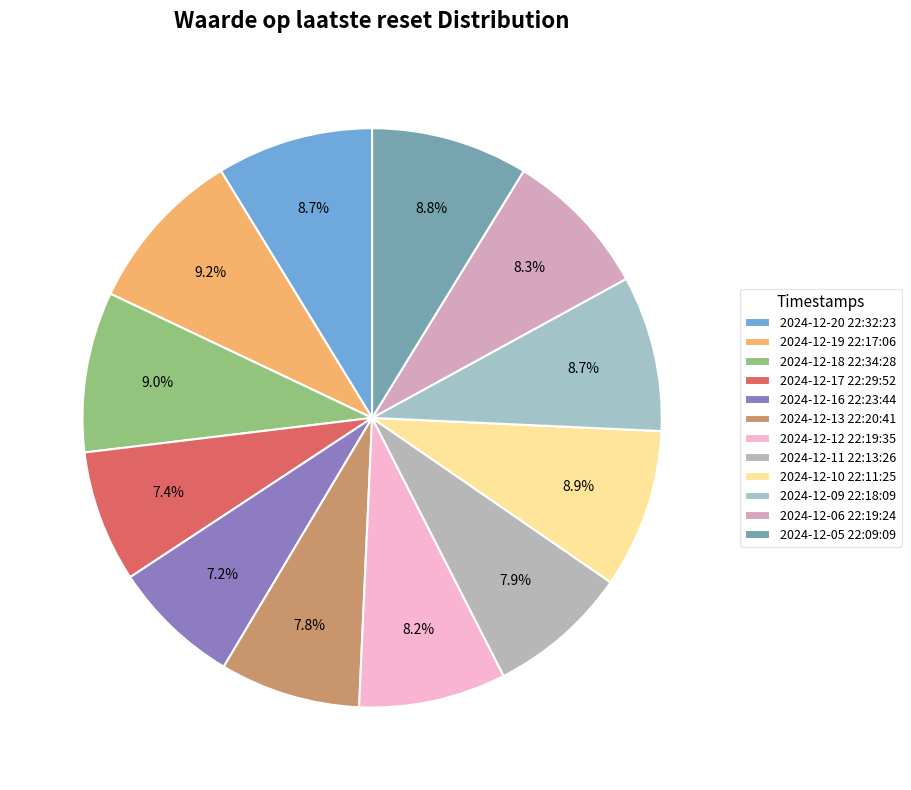

Approximately how many times larger is the value at 2024-12-12 22:19:35 compared to 2024-12-11 22:13:26?

1.0